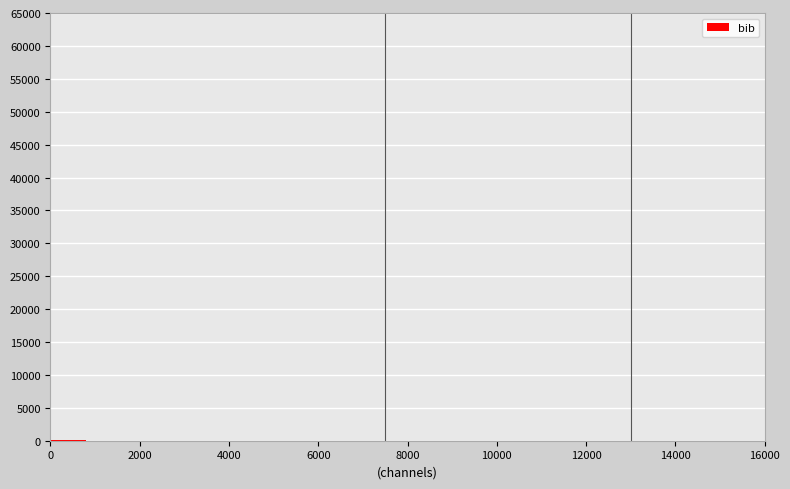

Reading left to right, list every bar in this chart as the range it spans on the x-axis followed by its height. The values are not printed on the chart, so give them approximately, as read against the axis.

0 to 800: under 500
800 to 1600: 0
1600 to 2400: 0
2400 to 3200: 0
3200 to 4000: 0
4000 to 4800: 0
4800 to 5600: 0
5600 to 6400: 0
6400 to 7200: 0
7200 to 8000: 0
8000 to 8800: 0
8800 to 9600: 0
9600 to 10400: 0
10400 to 11200: 0
11200 to 12000: 0
12000 to 12800: 0
12800 to 13600: 0
13600 to 14400: 0
14400 to 15200: 0
15200 to 16000: 0